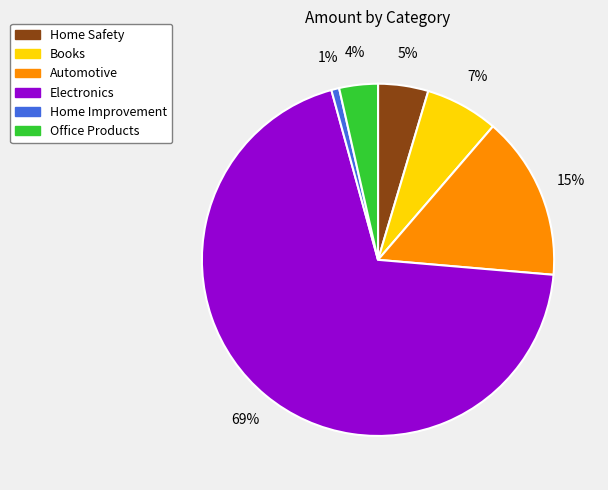

The Books slice represents 17% of the pie. True or false?

False